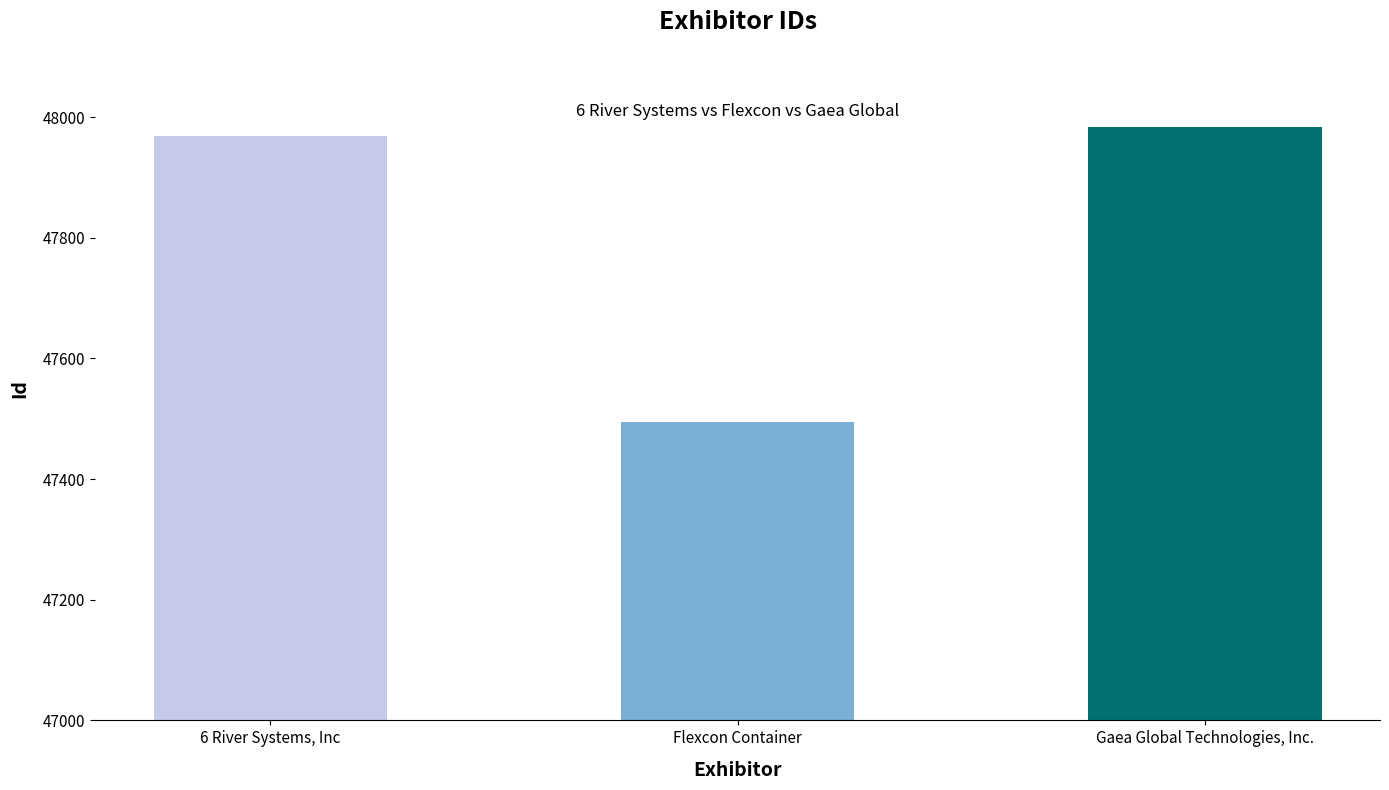

Approximately how many times larger is the value at Gaea Global Technologies, Inc. compared to Flexcon Container?

1.0